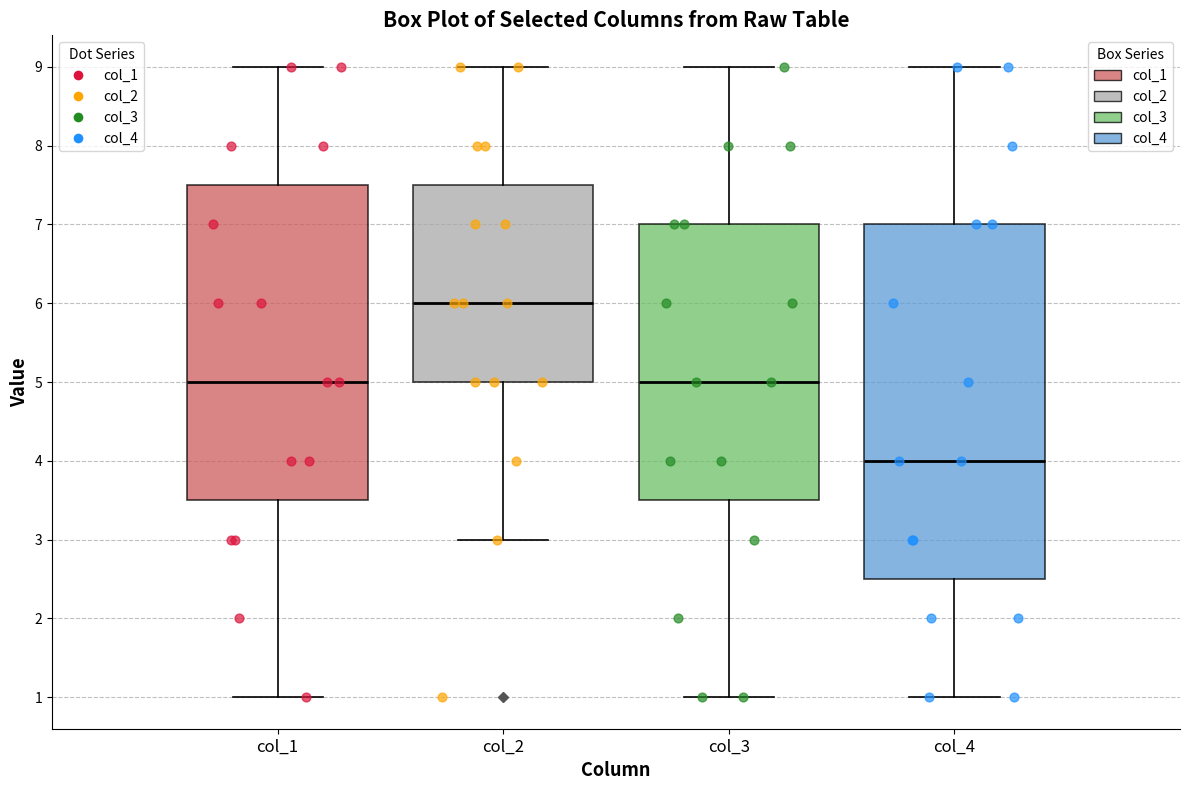

Reading left to right, transcribe this box plot: for each box, give where its median line is, the range the box spans, and where its two whiskers end, as read against the y-axis. The values are not printed on the chart, so give them approximately, as read against the axis.

col_1: median 5.0, box 3.5 to 7.5, whiskers 1.0 to 9.0
col_2: median 6.0, box 5.0 to 7.5, whiskers 3.0 to 9.0
col_3: median 5.0, box 3.5 to 7.0, whiskers 1.0 to 9.0
col_4: median 4.0, box 2.5 to 7.0, whiskers 1.0 to 9.0